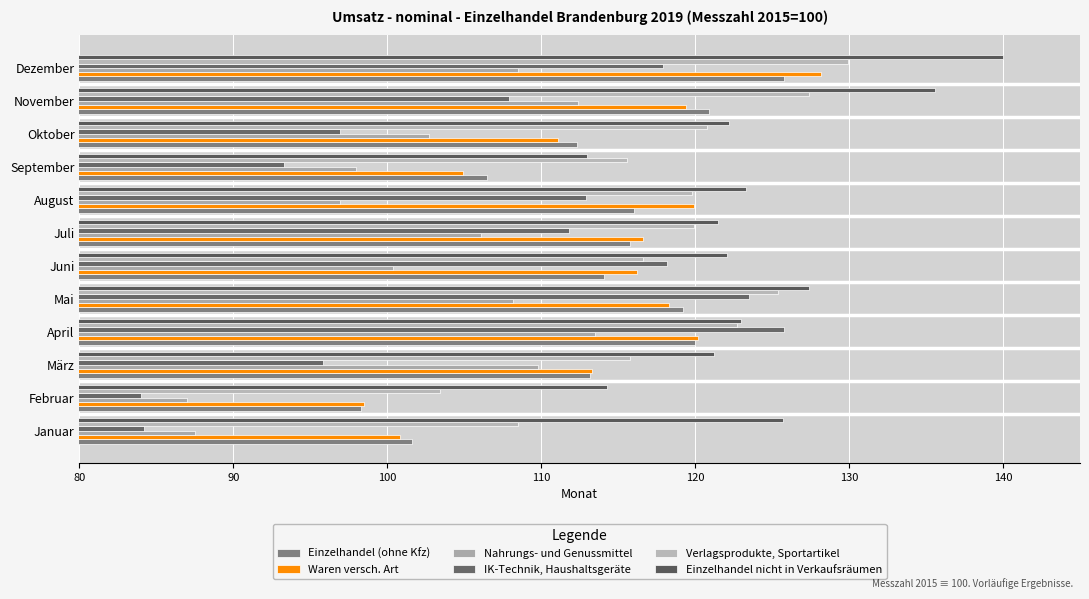

What is the value of the Waren versch. Art bar at the 8th from the left?

119.9